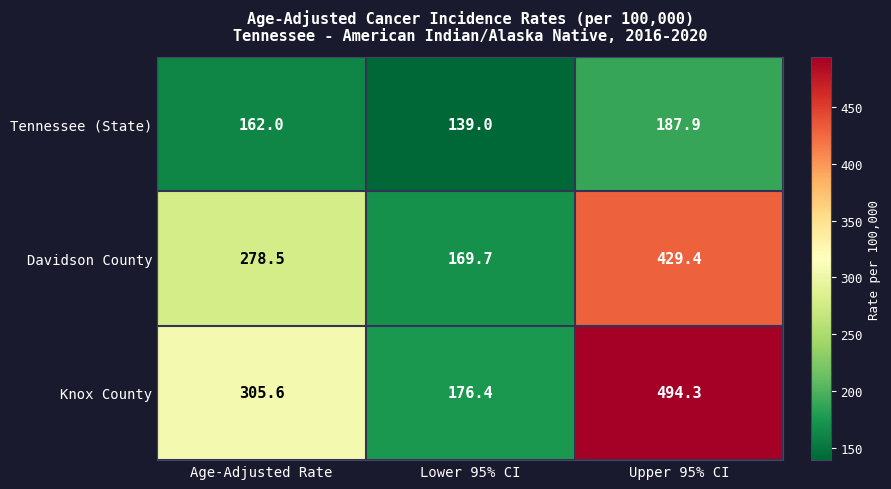

Is it true that Tennessee (State) equals 187.9 at Upper 95% CI?

True